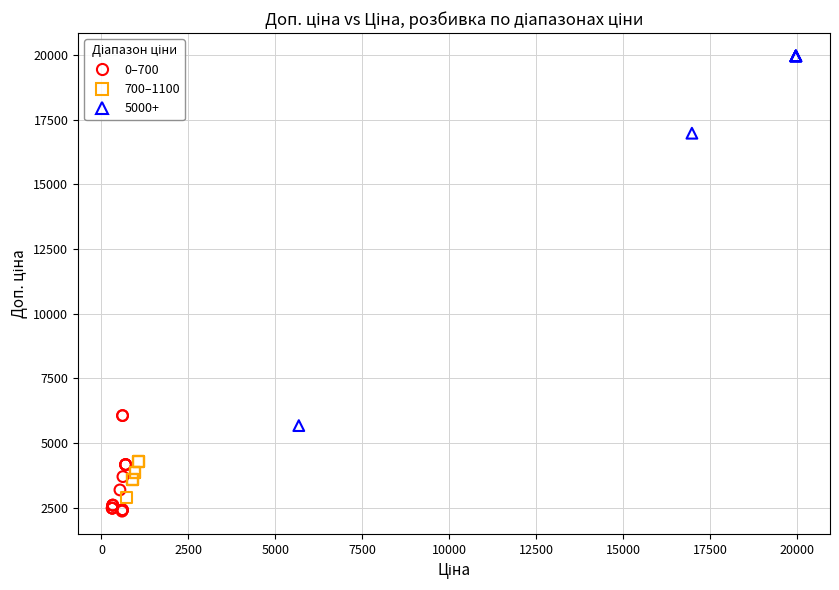

Which series has the largest Y range (max minus min)?

5000+